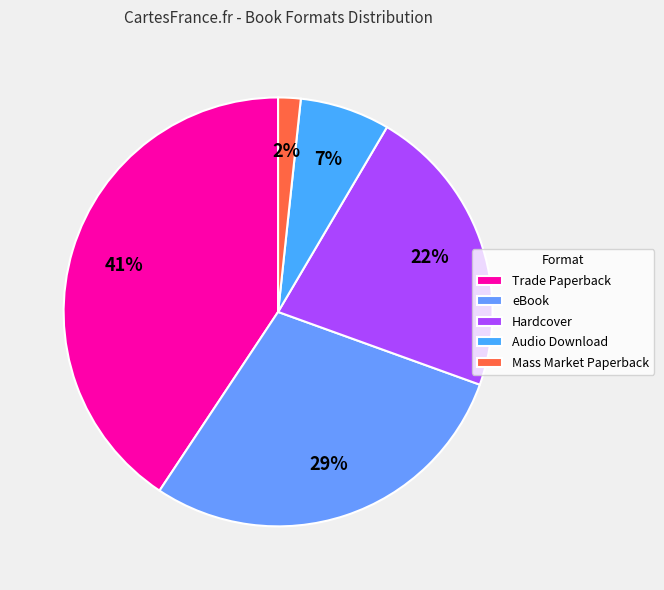

Which category has the smallest portion of the pie?

Mass Market Paperback